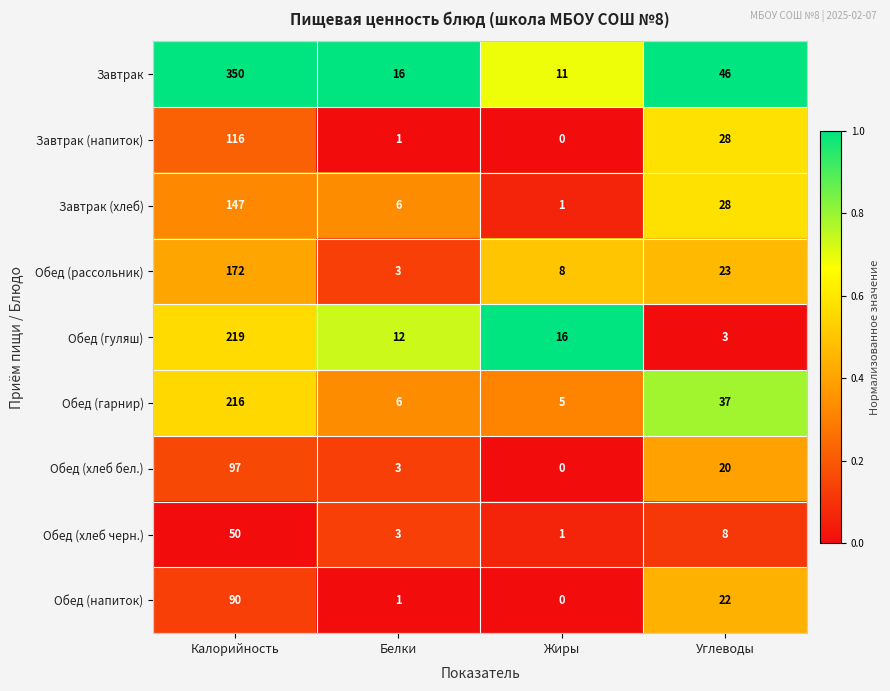

What is the difference between the Обед (напиток) values at Жиры and Углеводы?

22